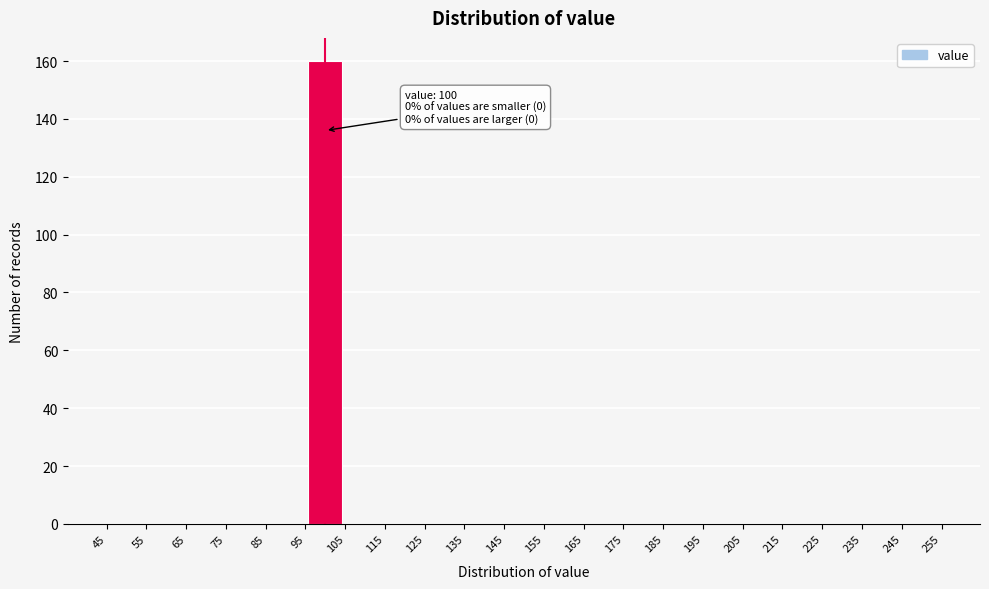

Over which range of the x-axis is the bar tallest?

95 to 105